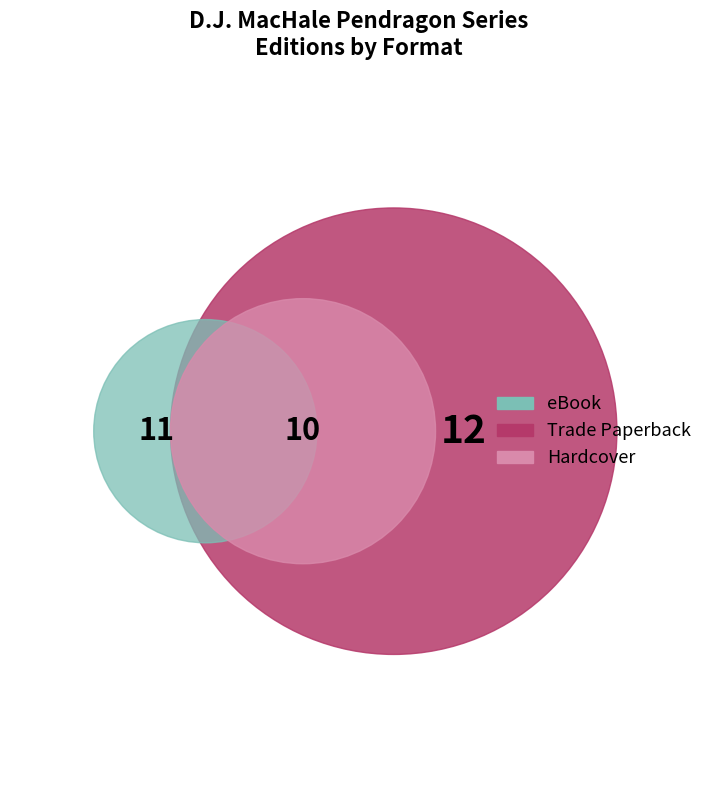

Is the sum of eBook and Trade Paperback greater than half?

Yes